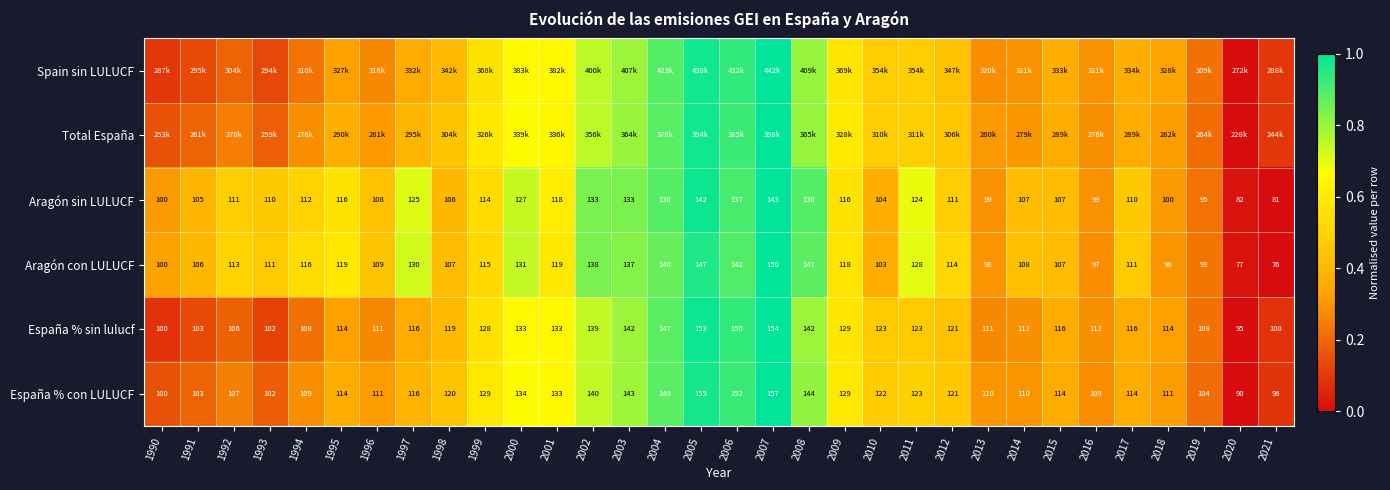

Is the value of España % con LULUCF at 1998 greater than the value of Aragón con LULUCF at 2002?

No